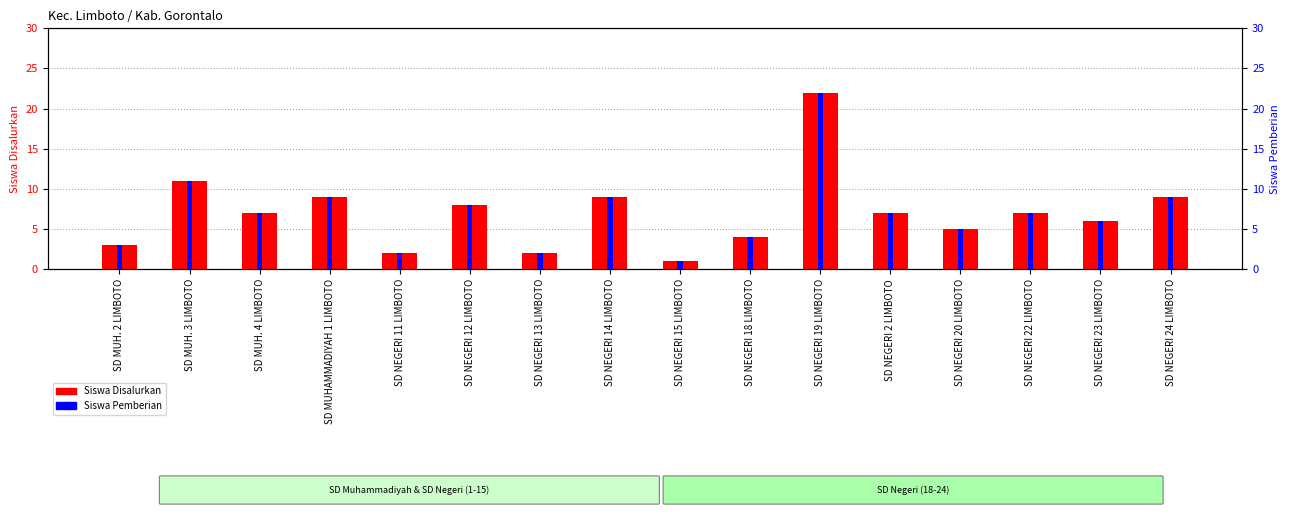

What is the smallest value displayed?

1